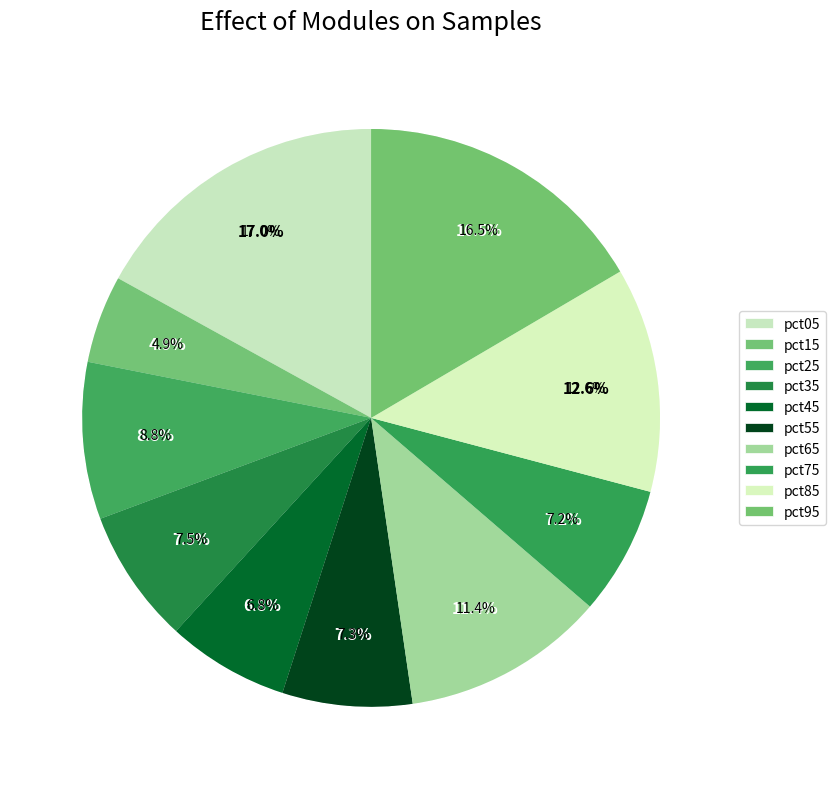

The pct15 slice represents 5% of the pie. True or false?

True